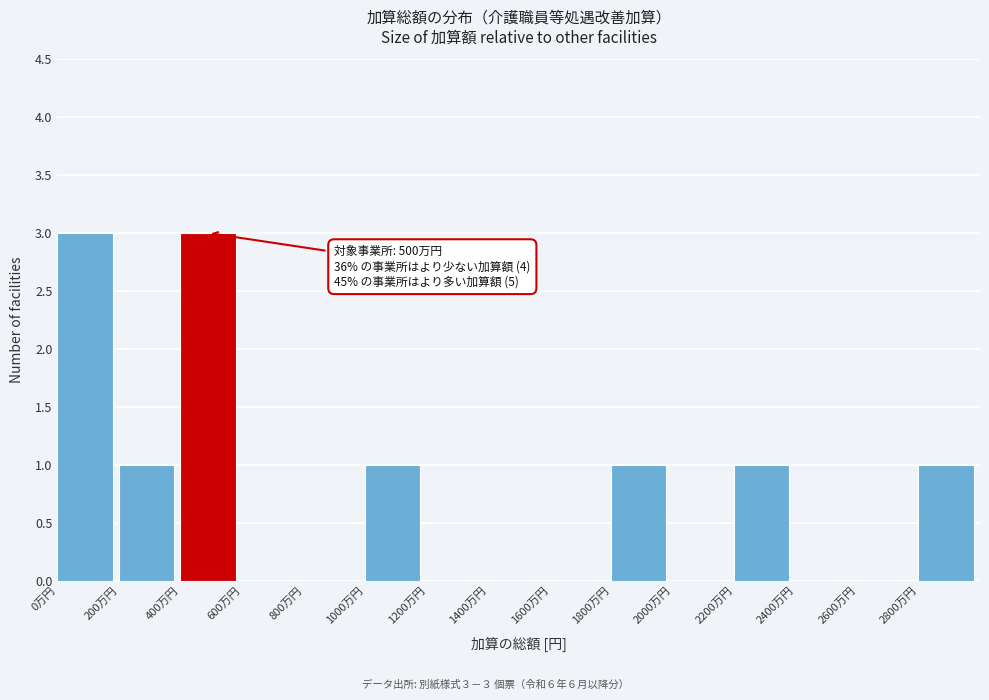

Reading left to right, list all the values displayed in this chart.

0万円=3	200万円=1	400万円=3	600万円=0	800万円=0	1000万円=1	1200万円=0	1400万円=0	1600万円=0	1800万円=1	2000万円=0	2200万円=1	2400万円=0	2600万円=0	2800万円=1